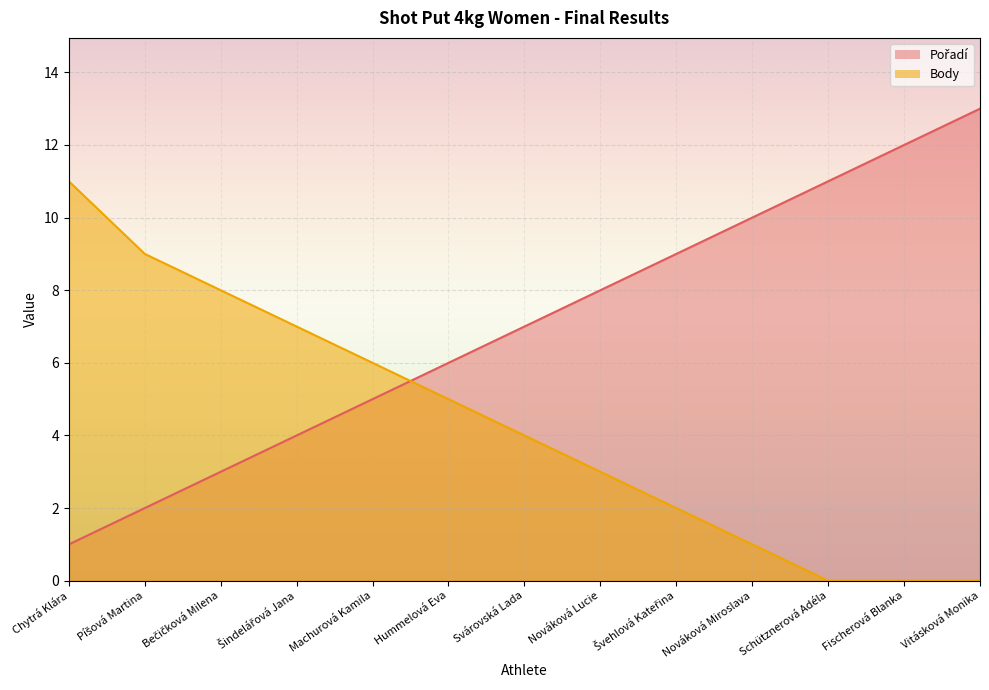

Between Šindelářová Jana and Machurová Kamila, which series saw the biggest shift?

Pořadí